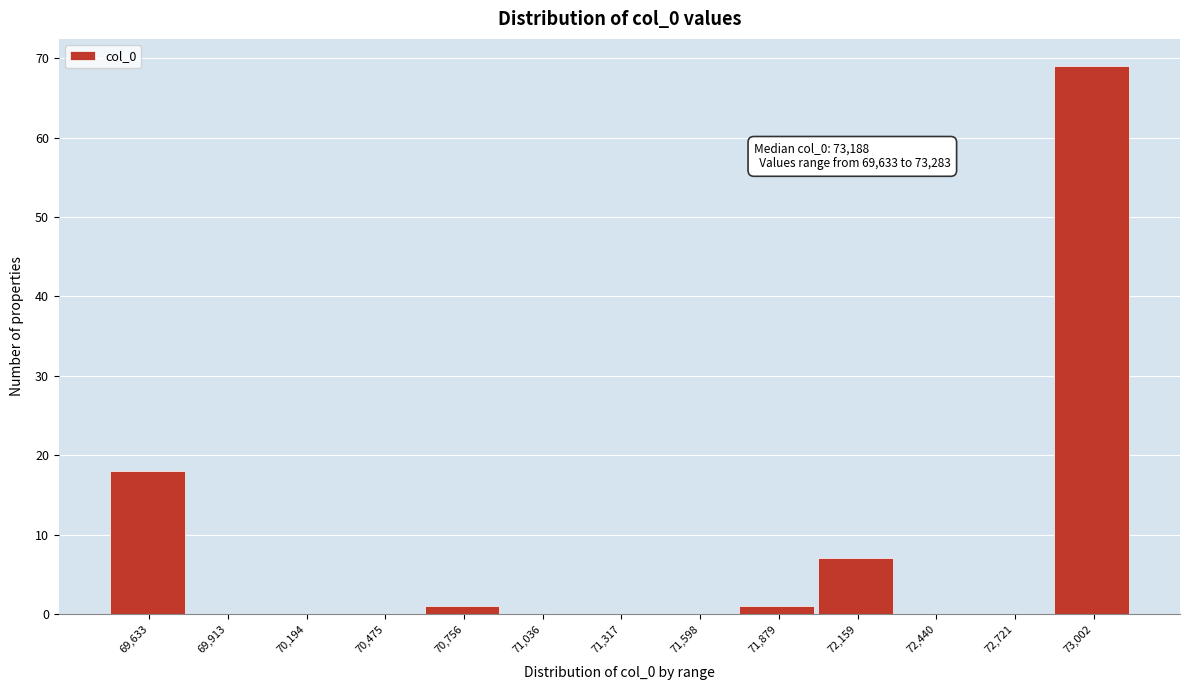

Reading left to right, what are all the values shown in this chart?

69,633=18	69,913=0	70,194=0	70,475=0	70,756=1	71,036=0	71,317=0	71,598=0	71,879=1	72,159=7	72,440=0	72,721=0	73,002=69